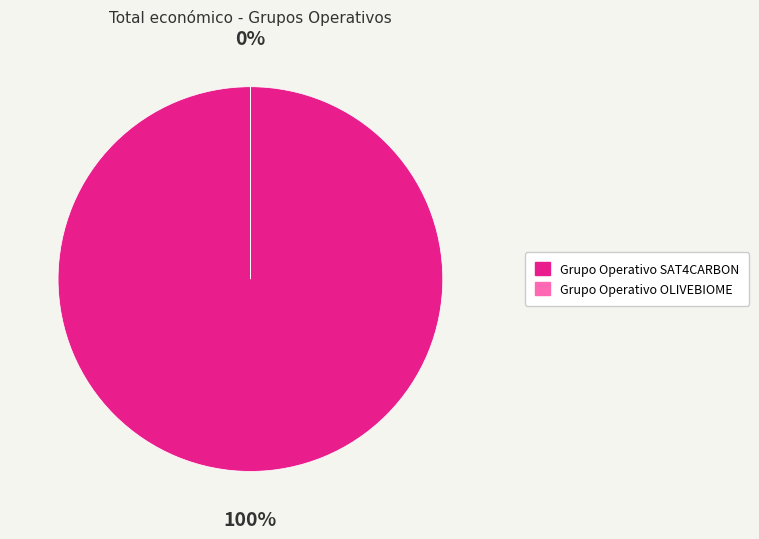

Rank the categories by value from highest to lowest.

Grupo Operativo SAT4CARBON, Grupo Operativo OLIVEBIOME